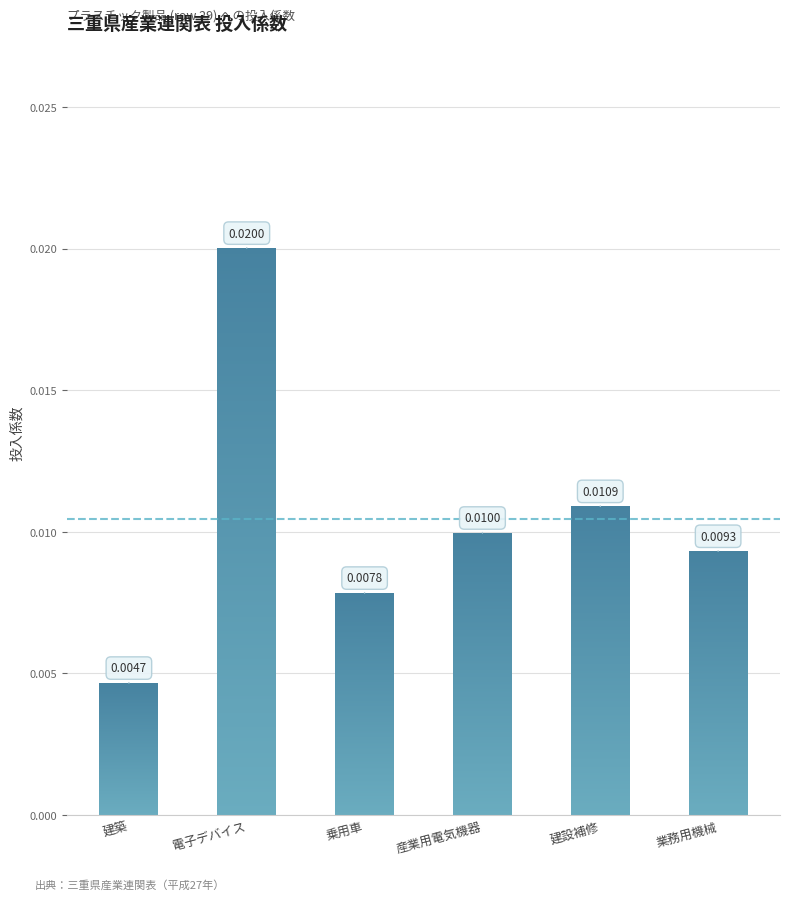

Is it true that the value at 電子デバイス is 0.0?

True